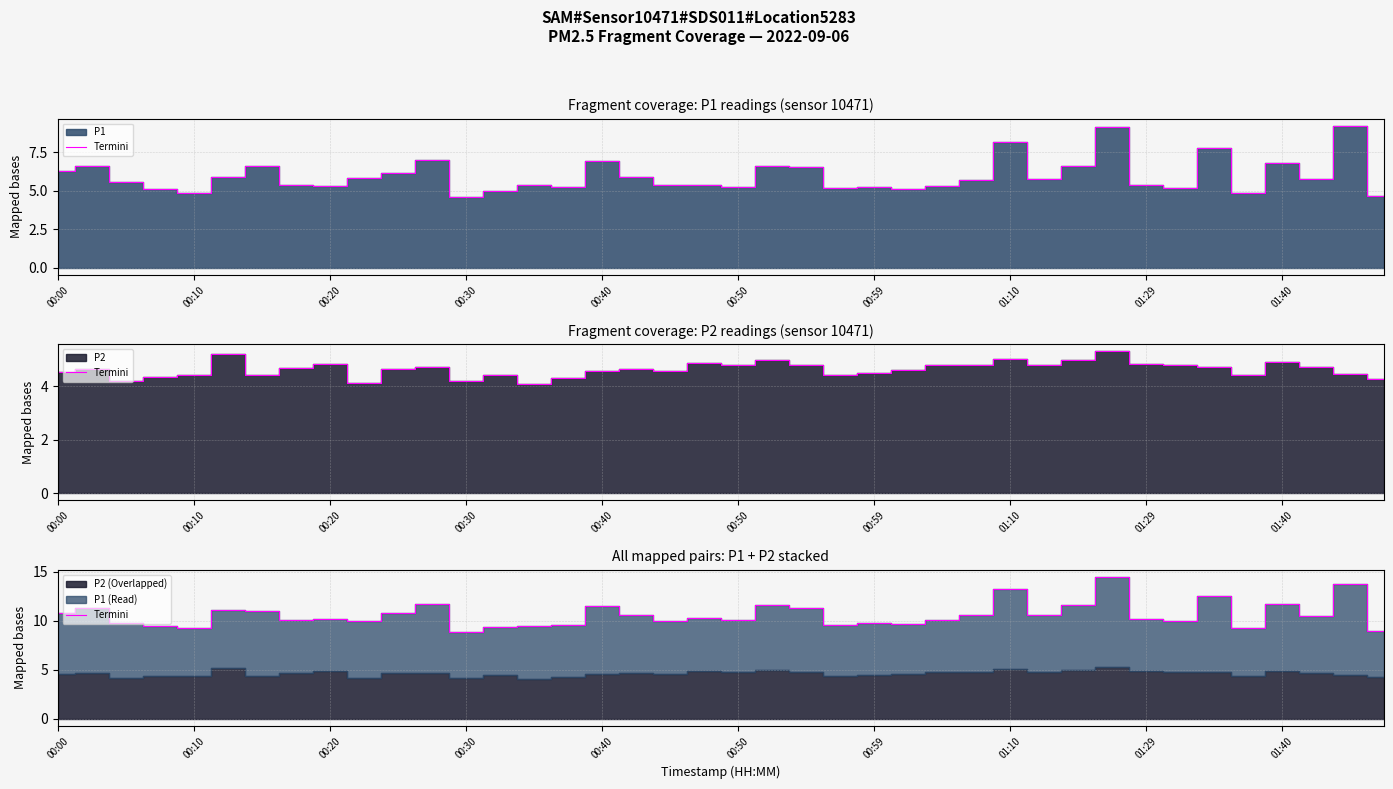

Does the chart display data point markers on the line(s)?

No